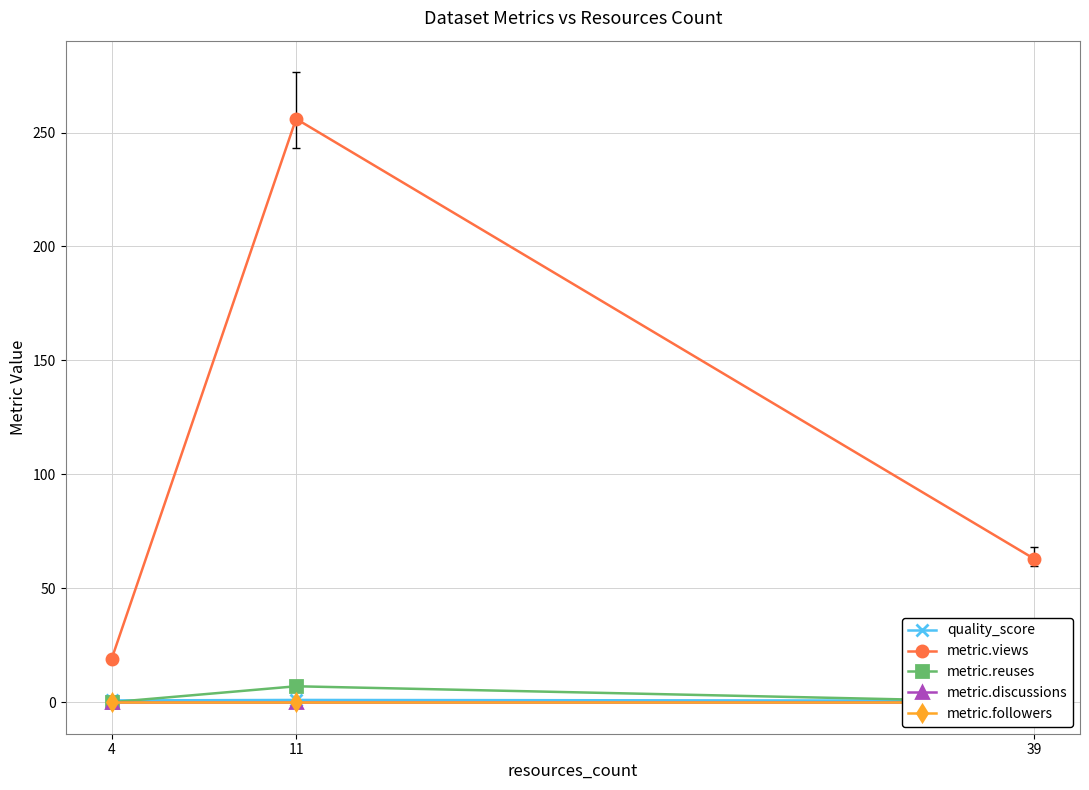

Is it true that metric.followers equals 0.0 at 11?

True